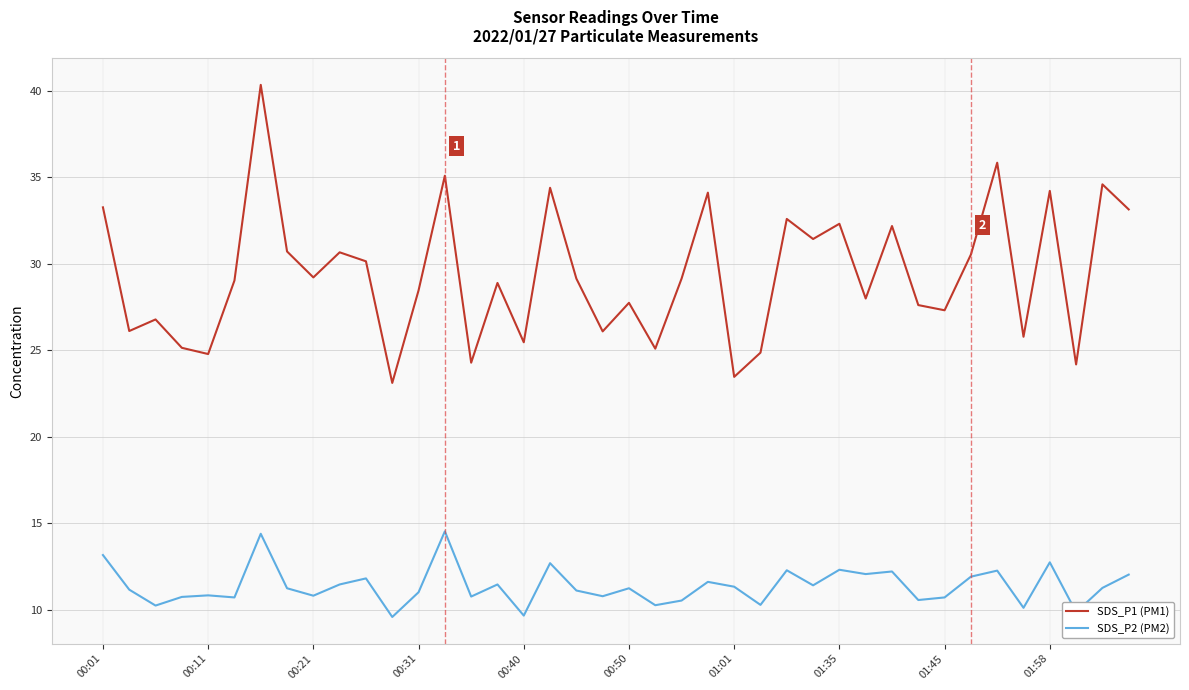

What is the difference between the maximum and minimum values in the SDS_P1 (PM1) series?

17.2